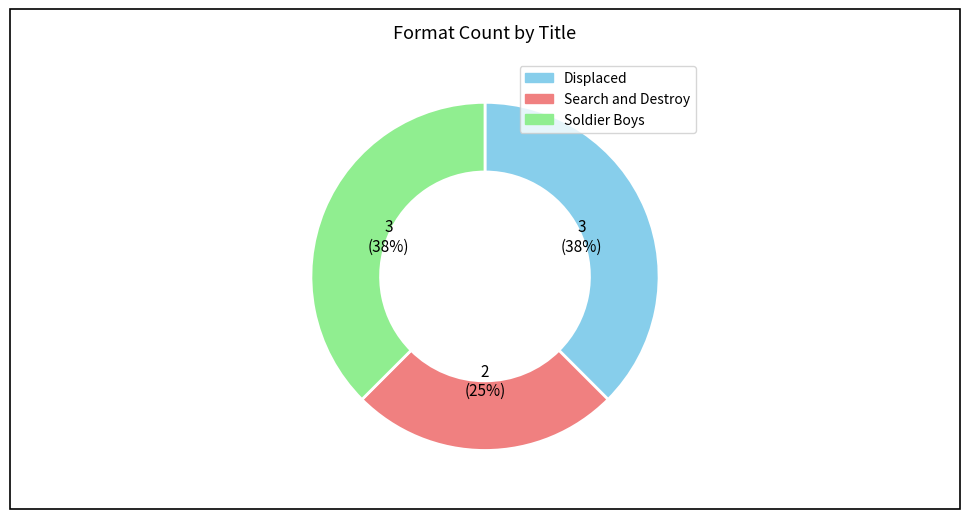

What is the ratio of the value at Soldier Boys to the value at Displaced?

1.0